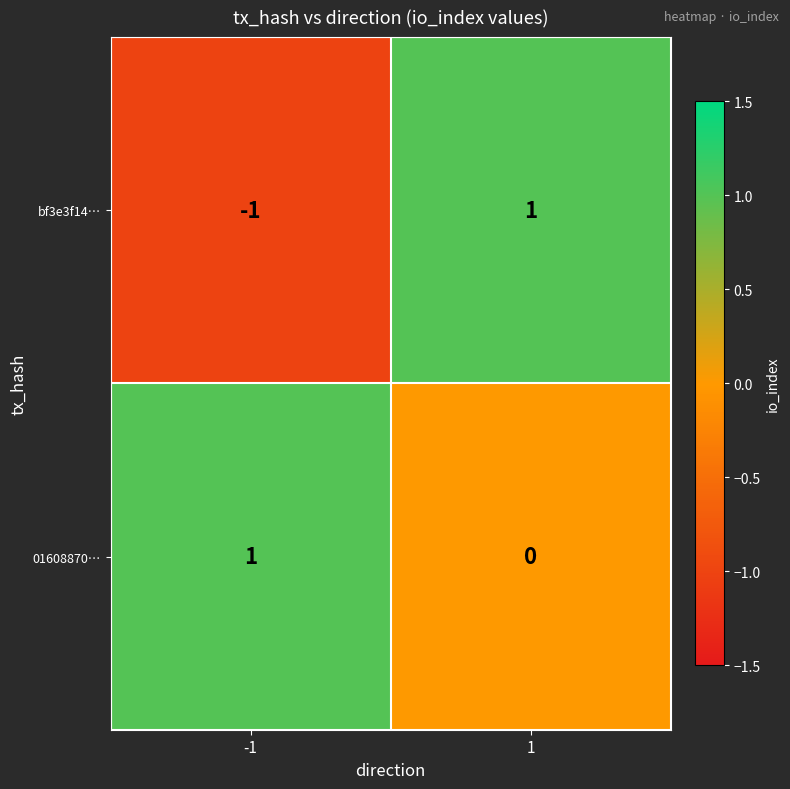

Which series has the widest spread of values?

bf3e3f14…